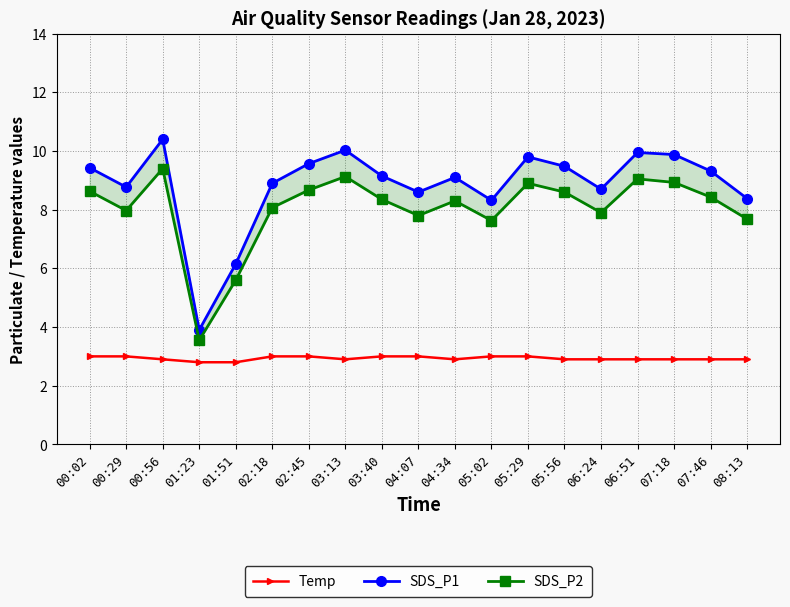

True or false: SDS_P1 has a value of 9.9 at 06:51.

True